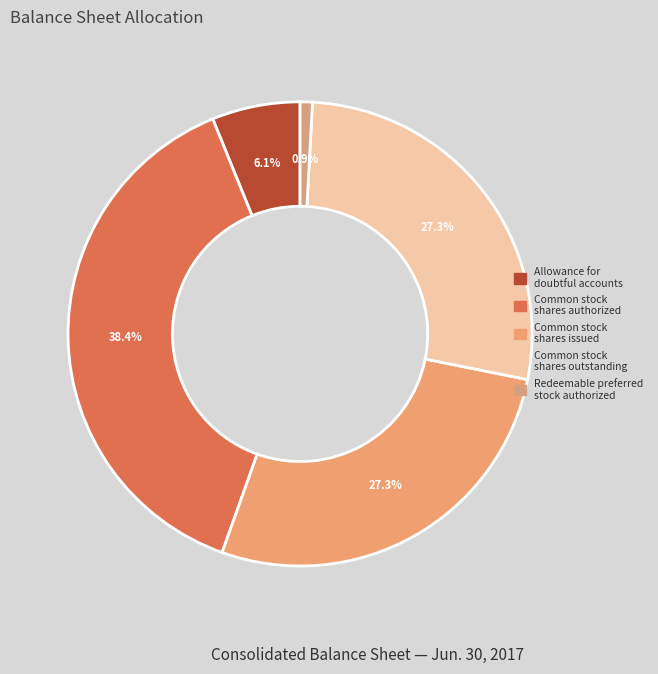

To the nearest percent, what is the difference between the largest and smallest slice percentages?

38%